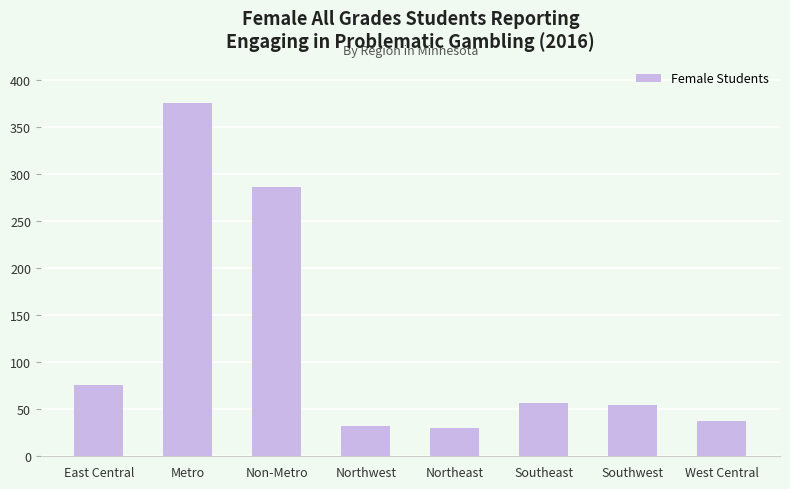

What is the sum of the values at Northeast and Northwest?

62